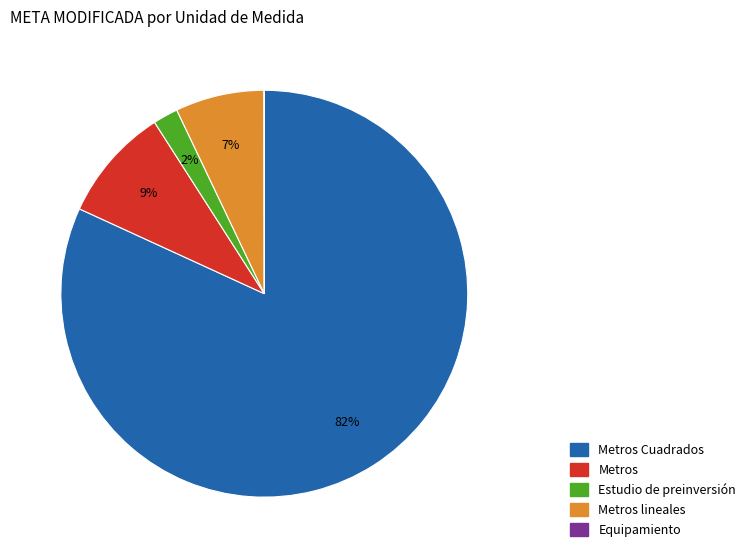

Is there any slice that represents more than half of the pie?

Yes